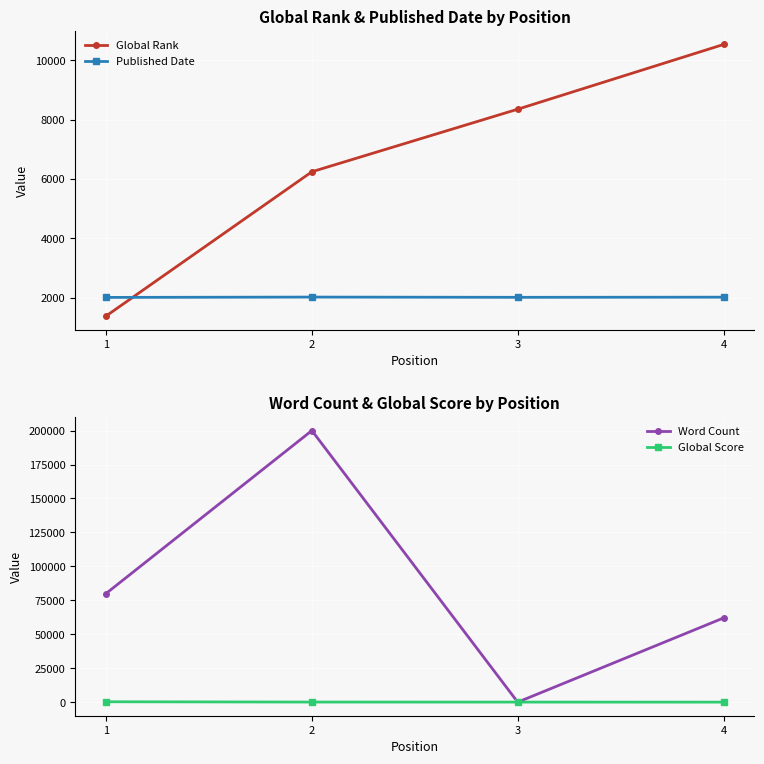

What value does the Global Score series have at 4?

13